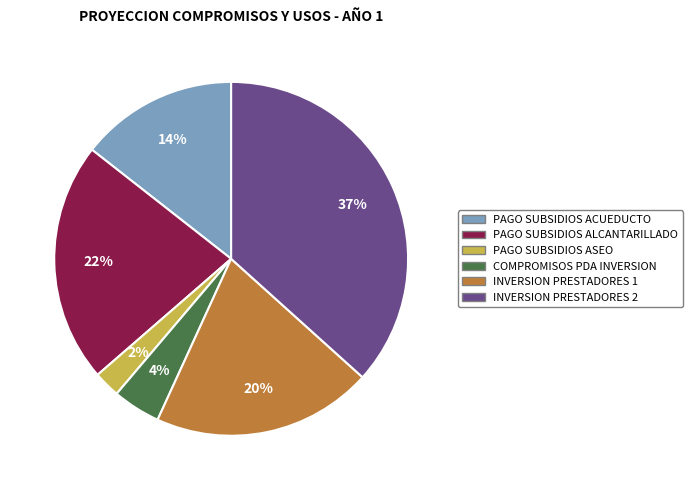

Does any single category account for the majority?

No